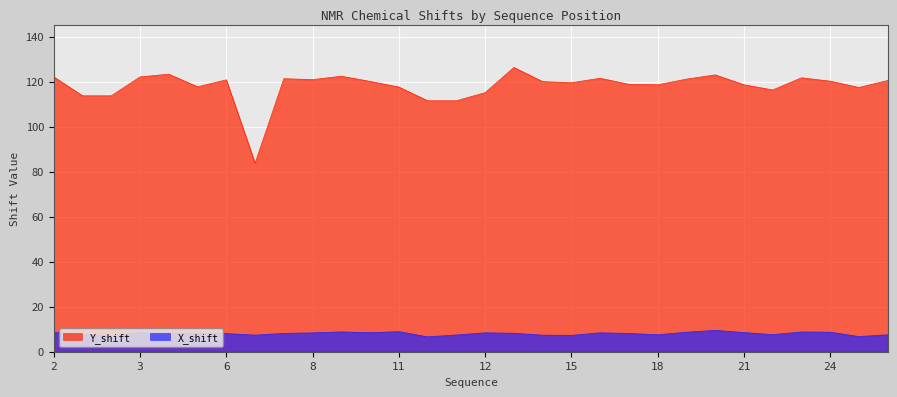

What is the value of the X_shift point at the 16th from the left?

8.4